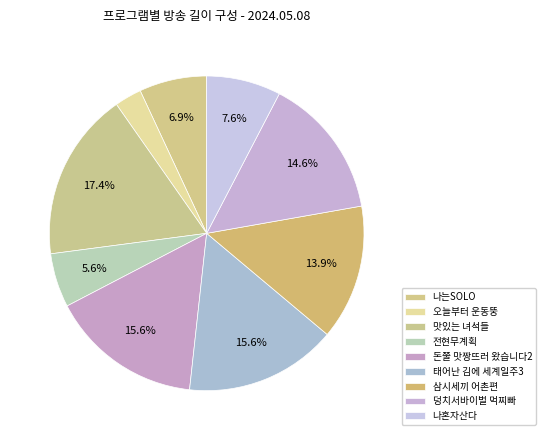

Count the number of slices in the pie.

9